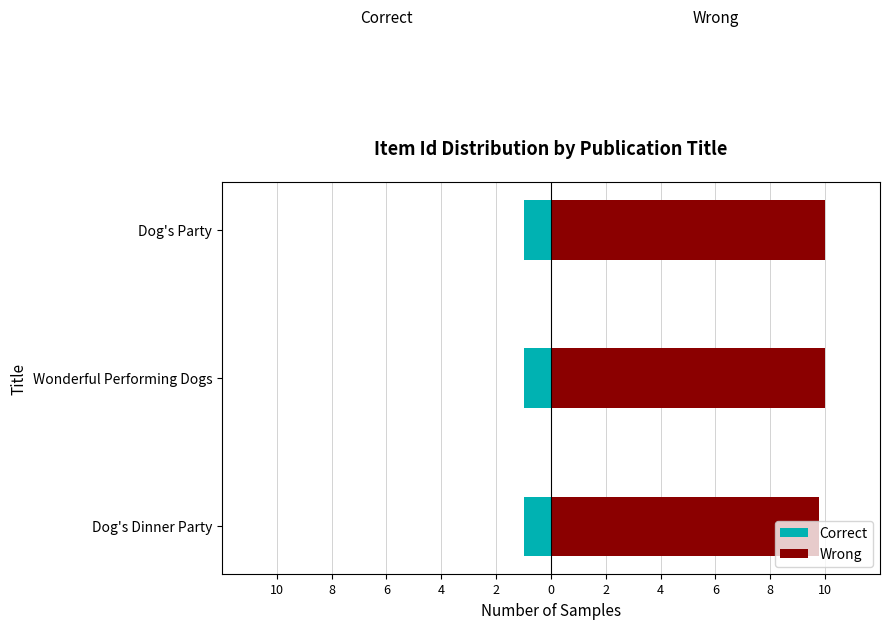

What is the maximum value shown in the chart?

10.0